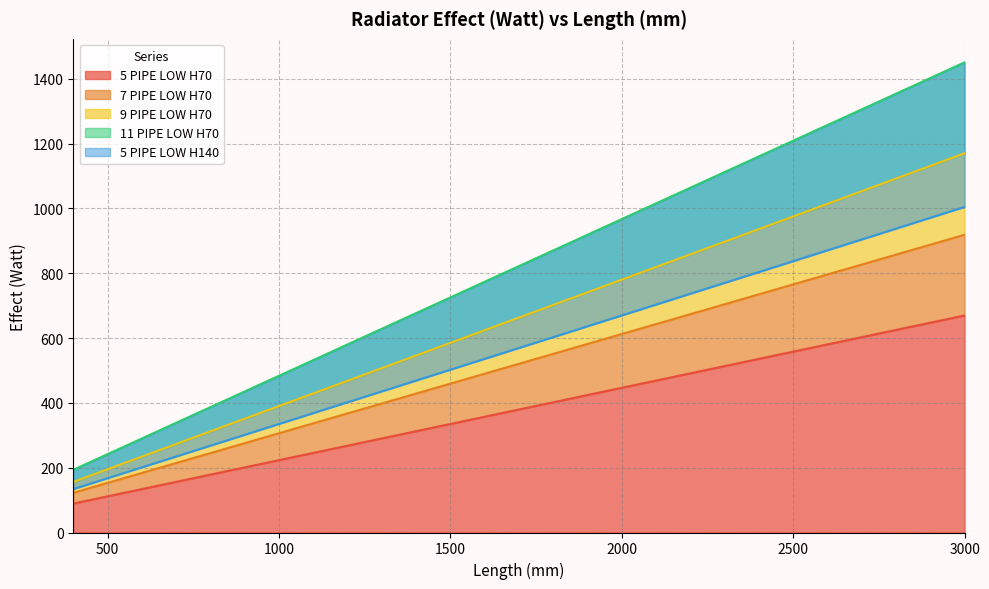

True or false: 5 PIPE LOW H70 has more than 1 interior local peaks.

False